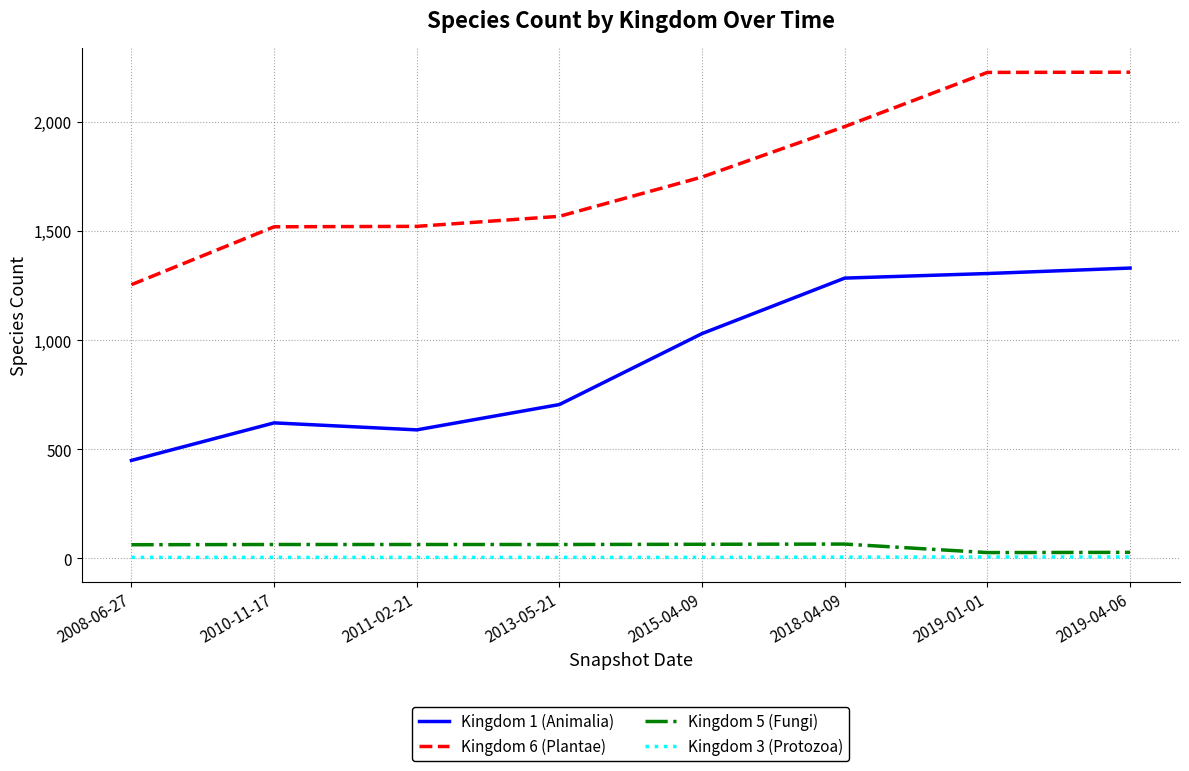

At how many categories does at least one series exceed 31?

8